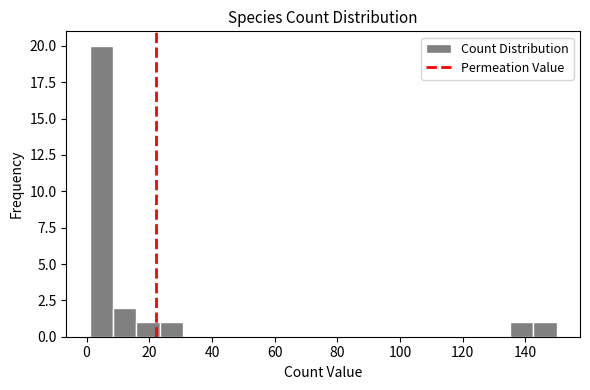

Read against the x-axis, roughly where is the centre of the tallest bar?

4